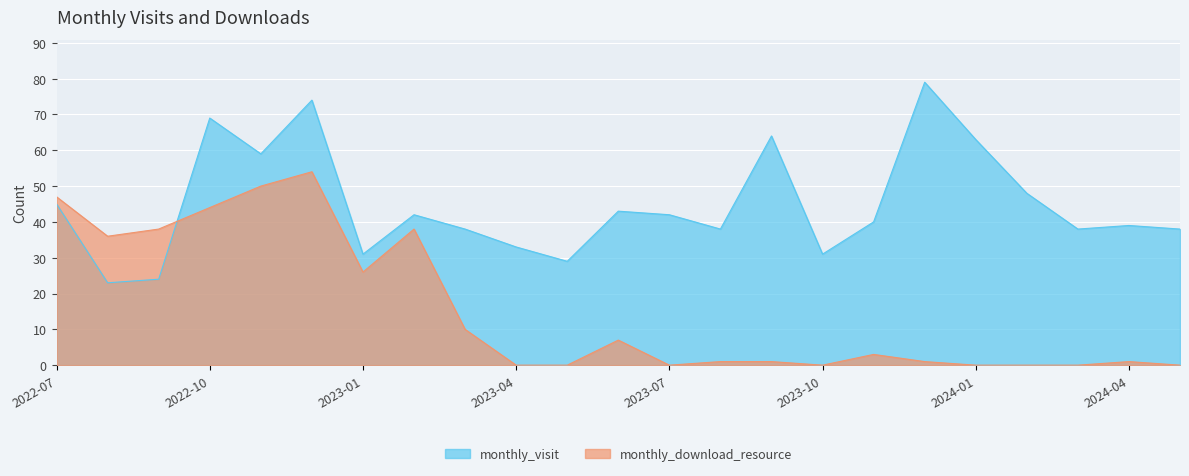

True or false: monthly_download_resource and monthly_visit intersect in this chart.

True